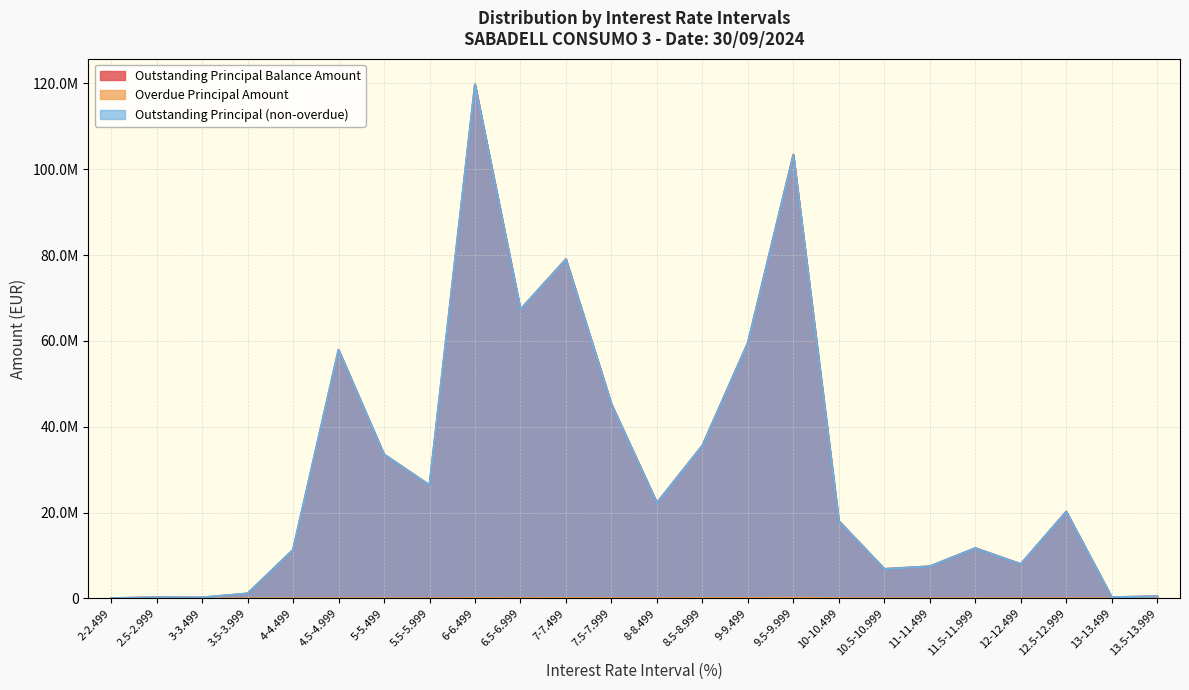

What are all the series names shown in the legend?

Outstanding Principal Balance Amount, Overdue Principal Amount, Outstanding Principal (non-overdue)